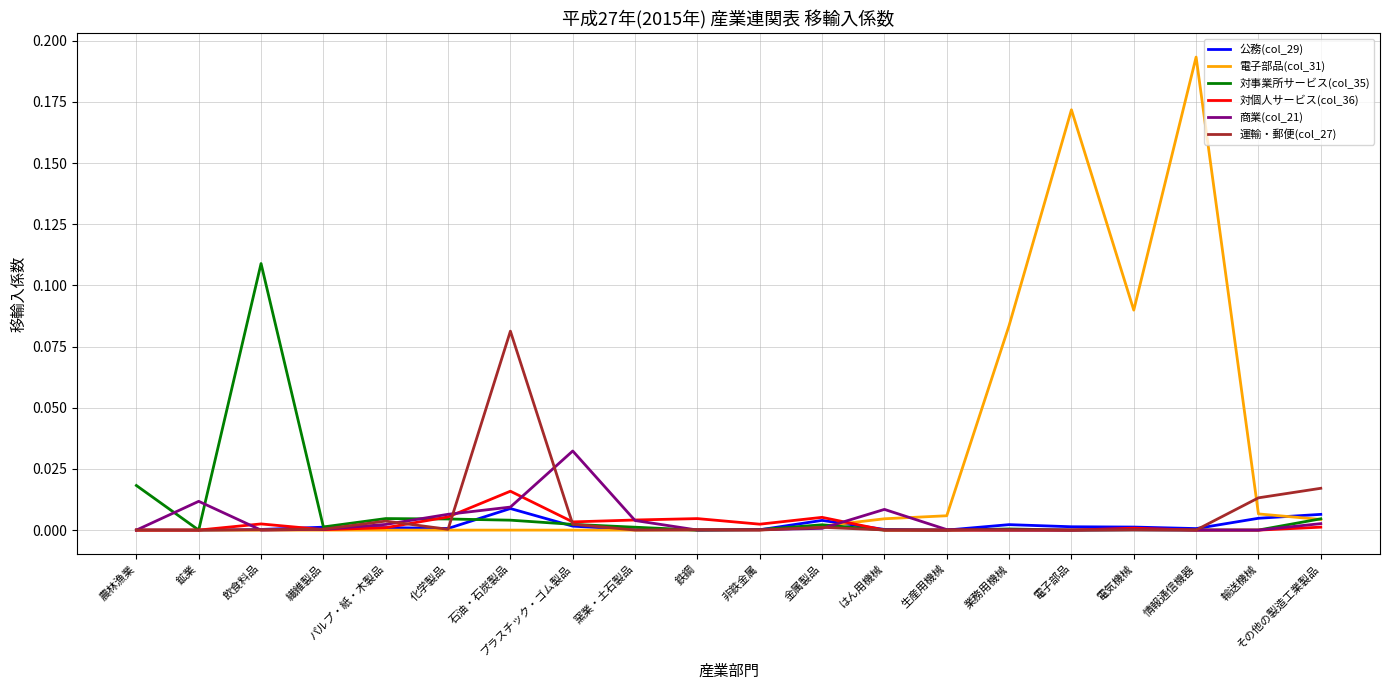

Is it true that 運輸・郵便(col_27) equals 0.0 at その他の製造工業製品?

True